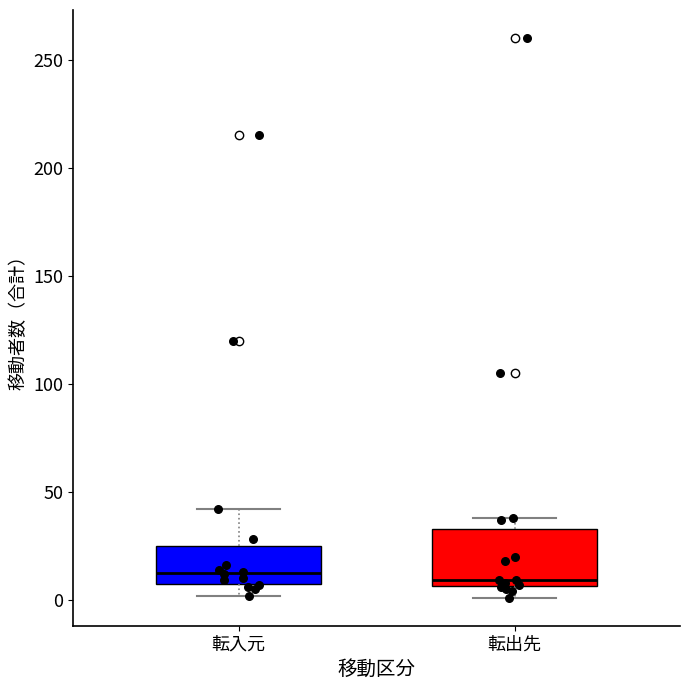

Comparing the boxes themselves (not the whiskers), which one is the tallest?

転出先